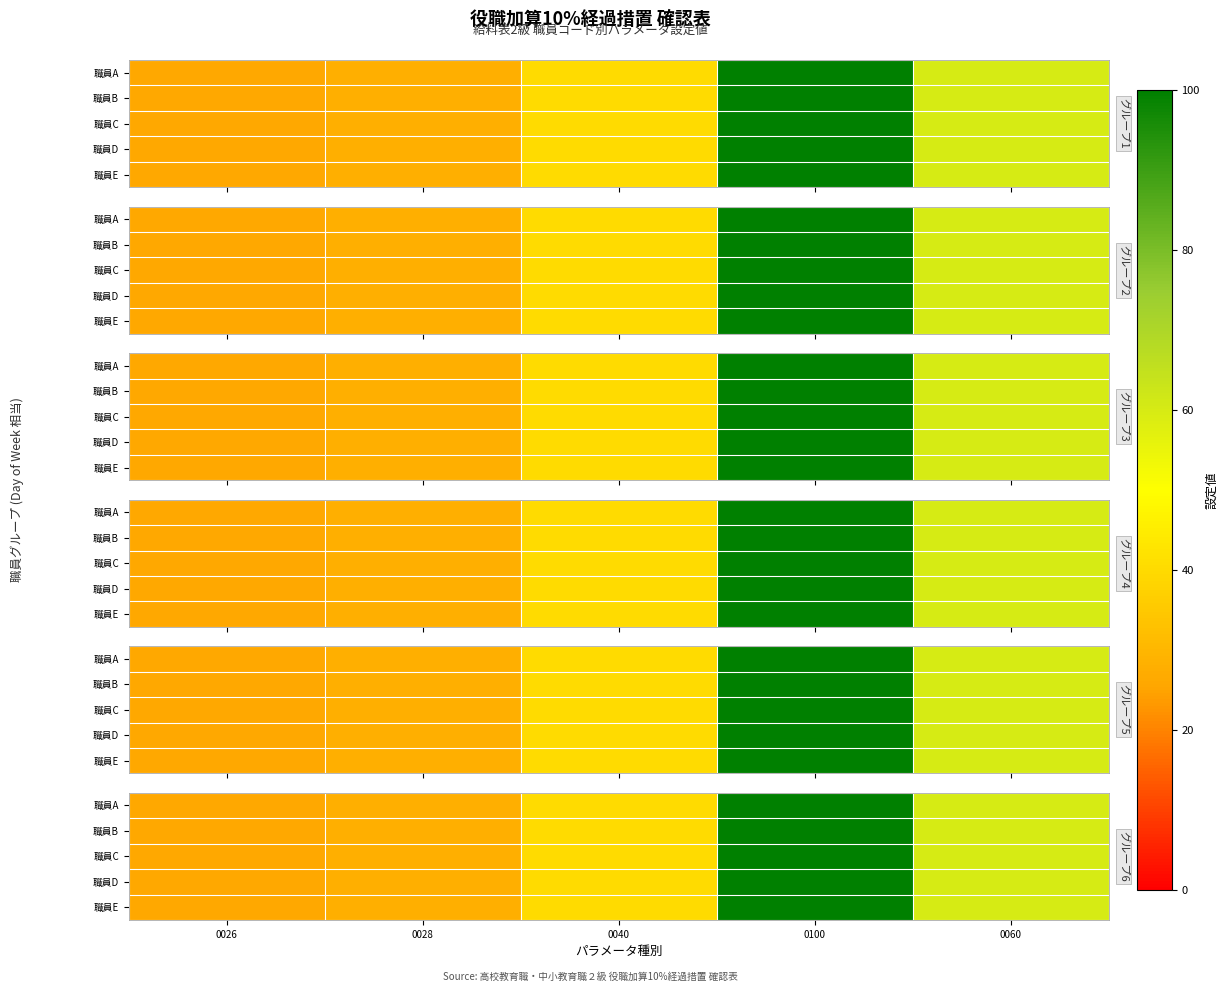

At which category does the chart reach its peak across all series?

0100